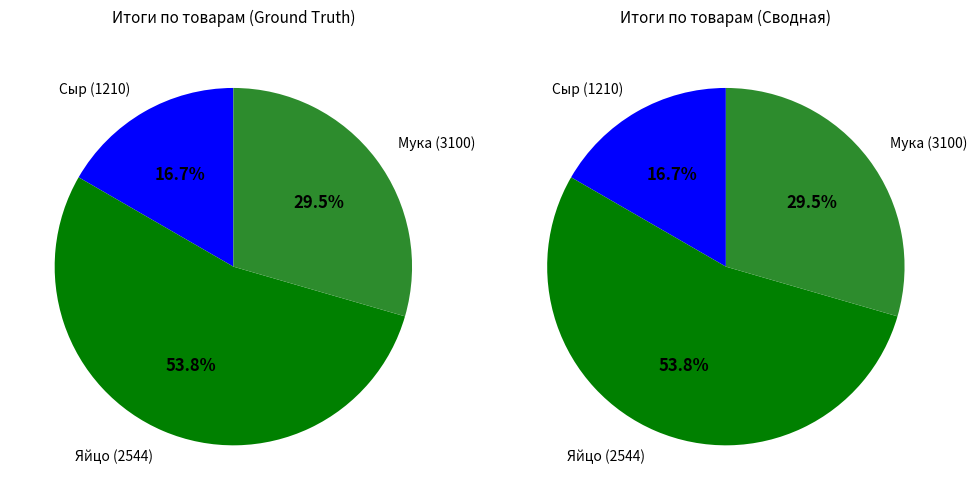

Which category has the smallest portion of the pie?

Сыр (1210)